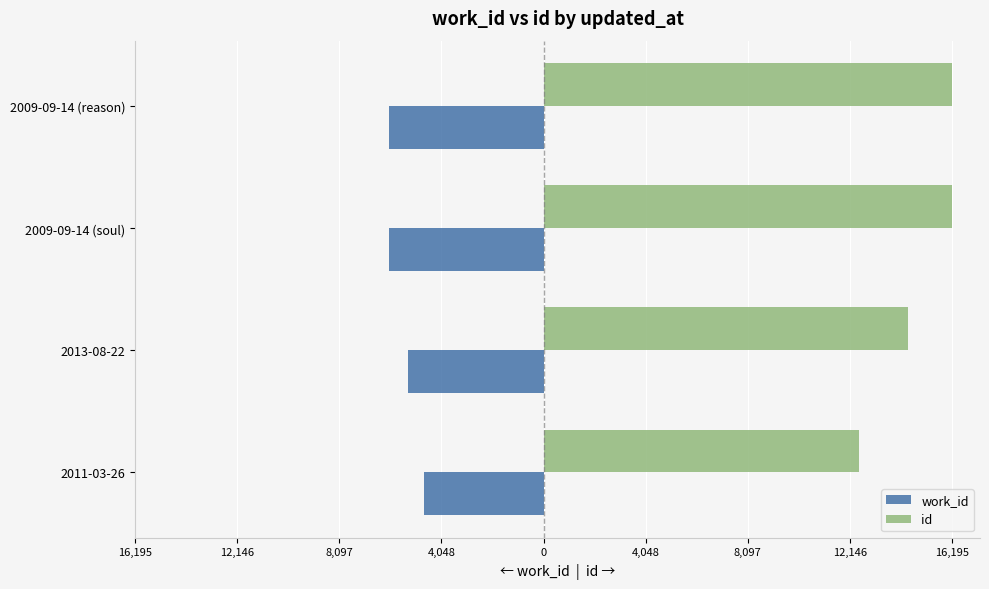

What position from the left is 2013-08-22?

2